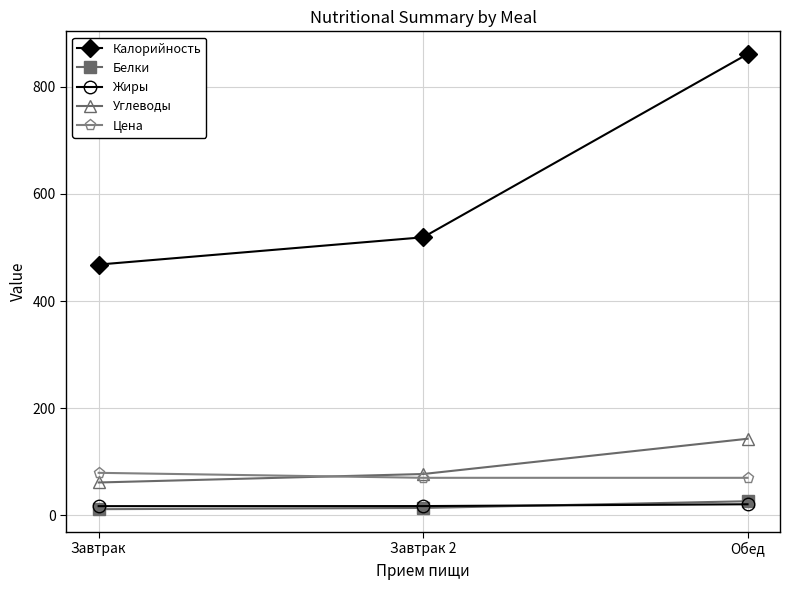

Which series has the widest spread of values?

Калорийность